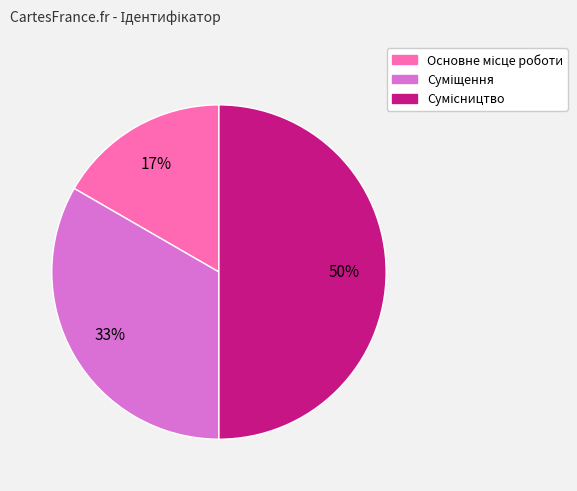

To the nearest percent, what is the difference between the largest and smallest slice percentages?

33%